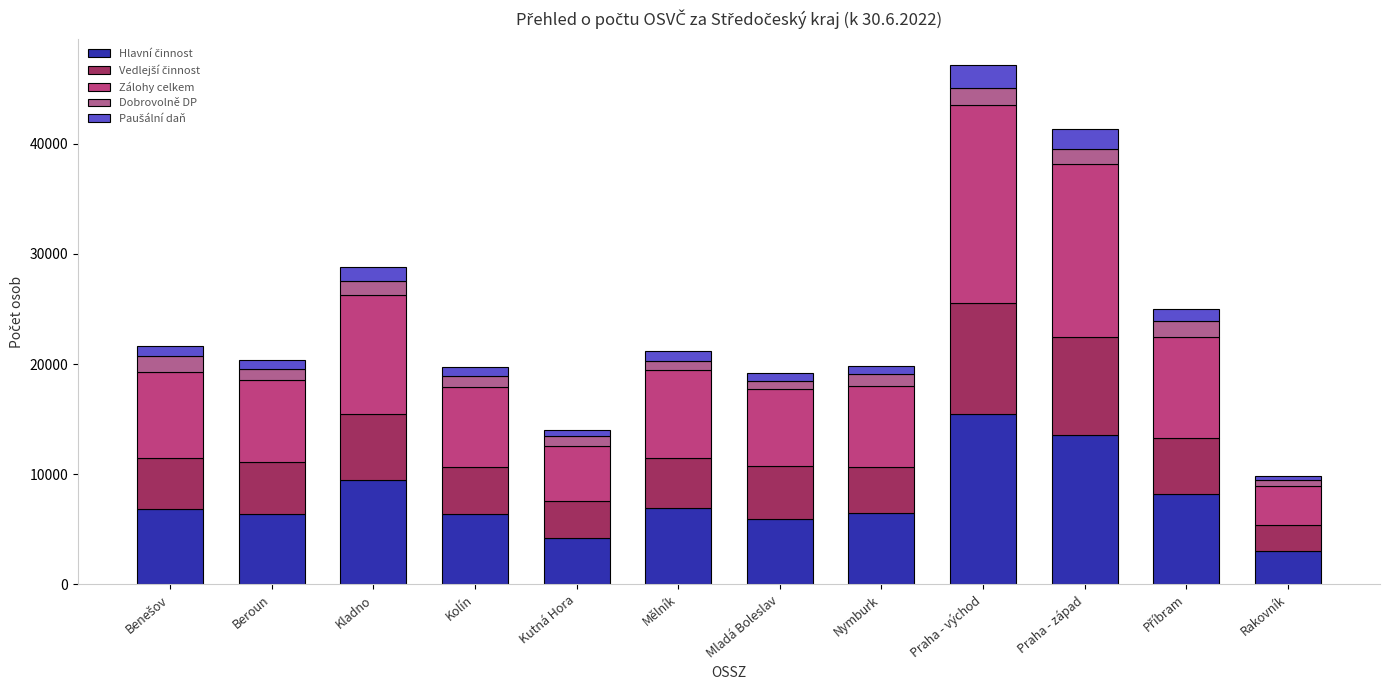

How many categories are shown in the chart?

12